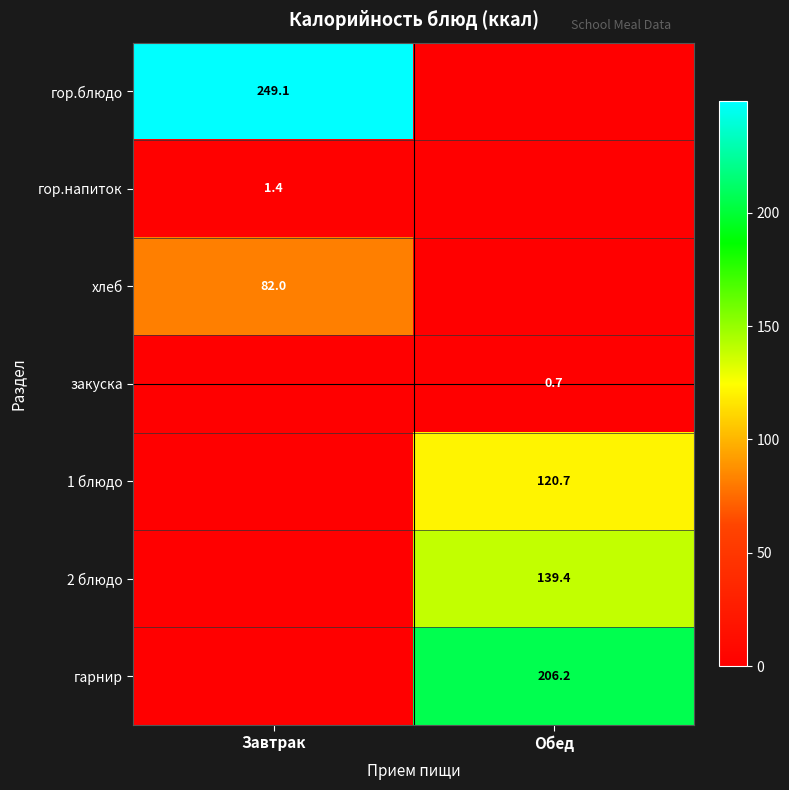

True or false: 1 блюдо has a value of 31.6 at Обед.

False